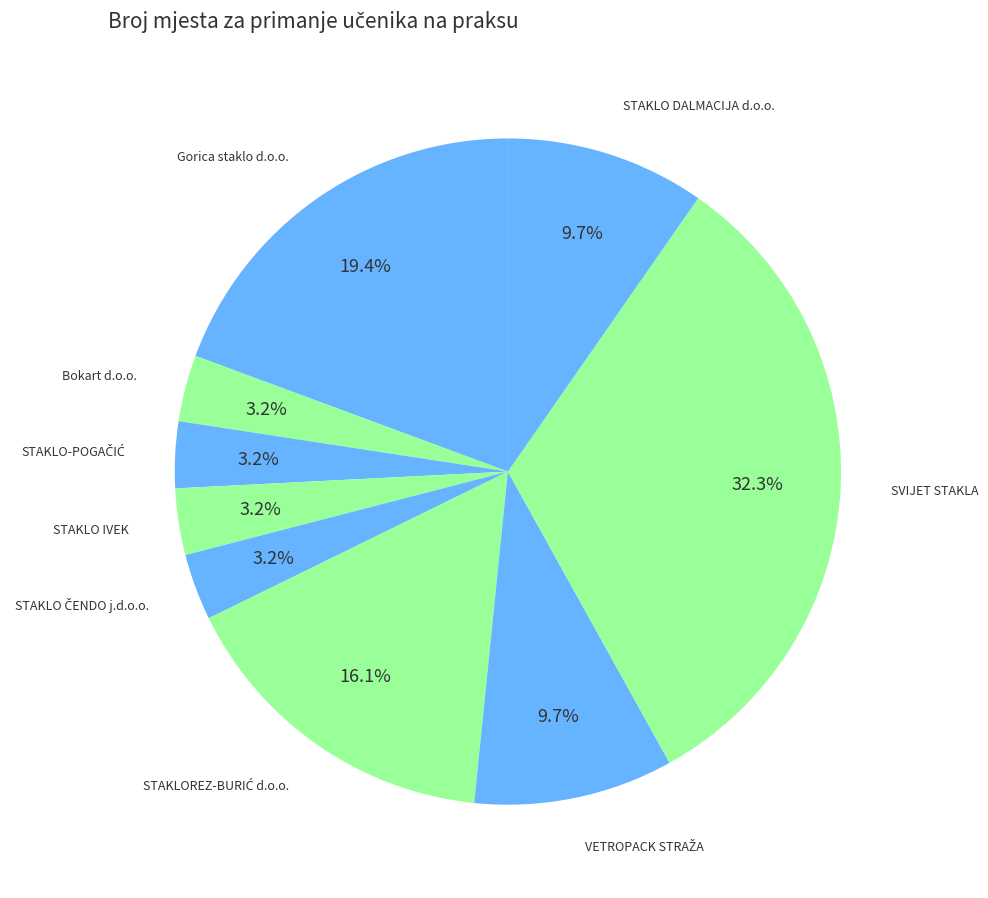

How many segments does this pie chart have?

9